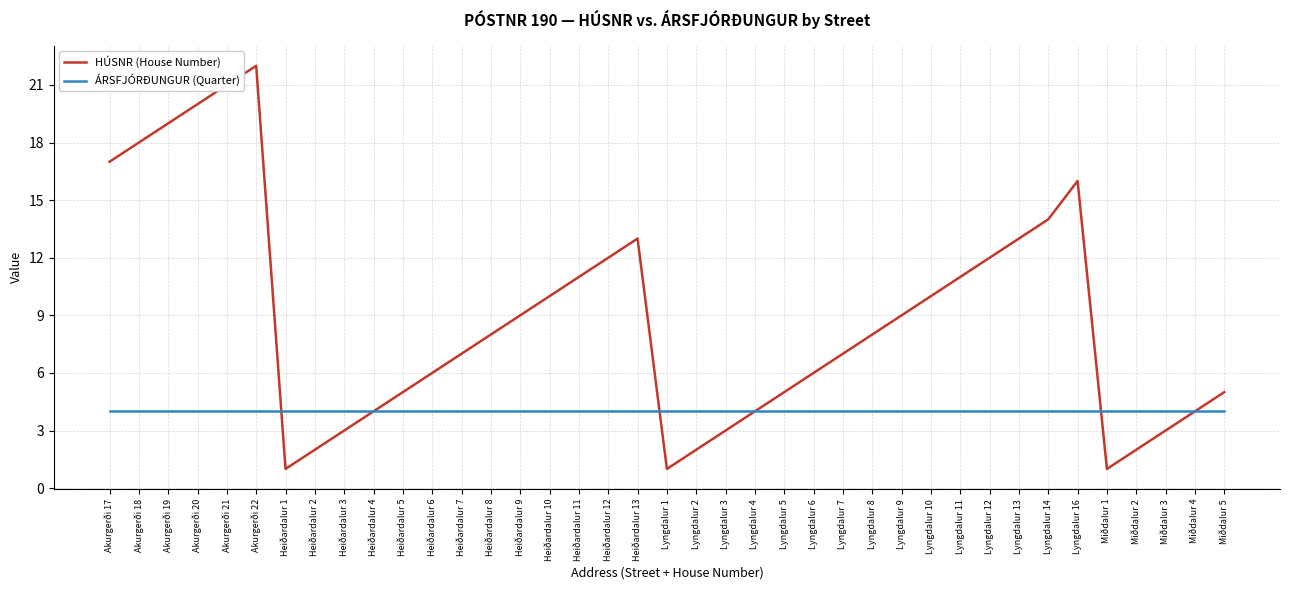

What is the minimum value for ÁRSFJÓRÐUNGUR (Quarter)?

4